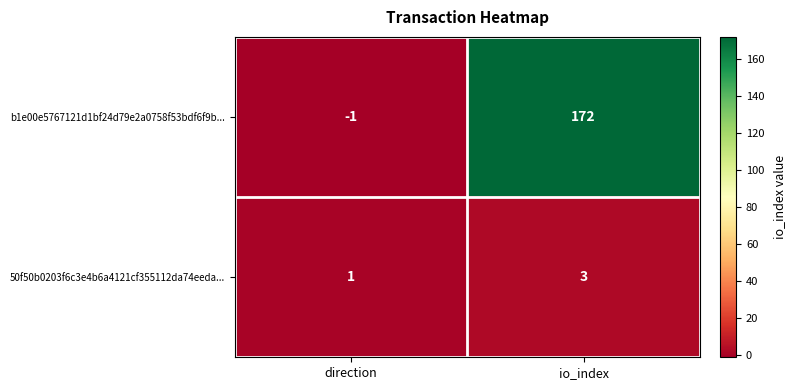

What is the sum of the b1e00e5767121d1bf24d79e2a0758f53bdf6f9b... values at io_index and direction?

171